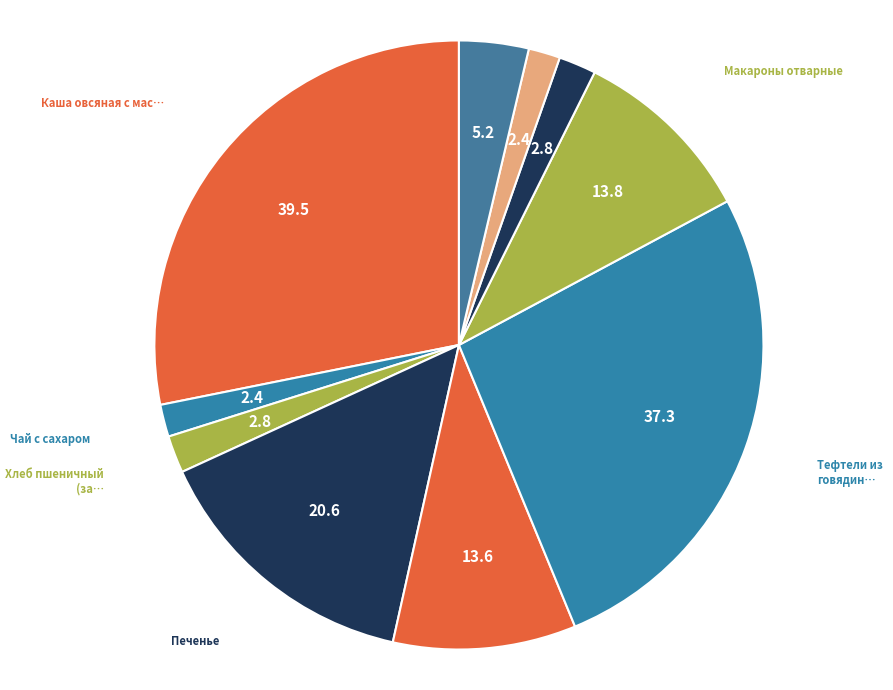

Is there any slice that represents more than half of the pie?

No